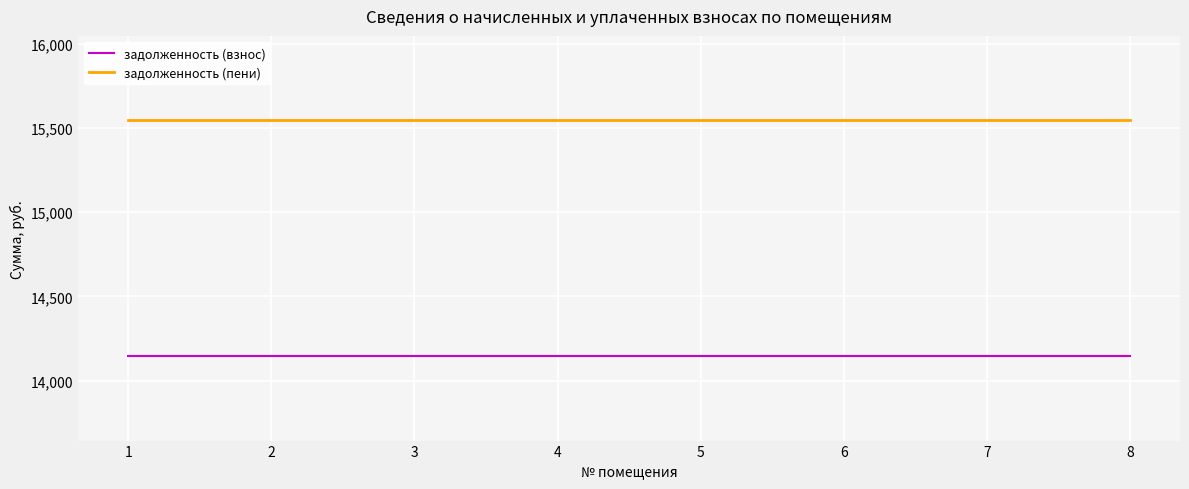

Rank the series by their maximum value, from highest to lowest.

задолженность (пени), задолженность (взнос)